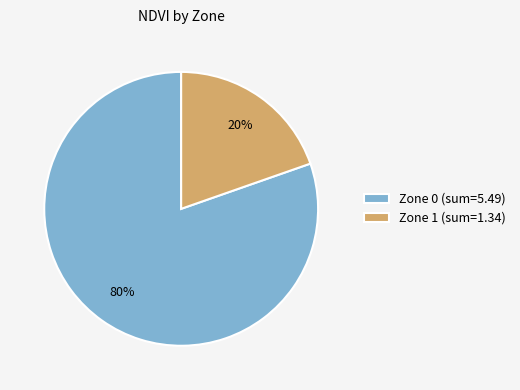

Do Zone 0 (sum=5.49) and Zone 1 (sum=1.34) together represent more than half of the pie?

Yes